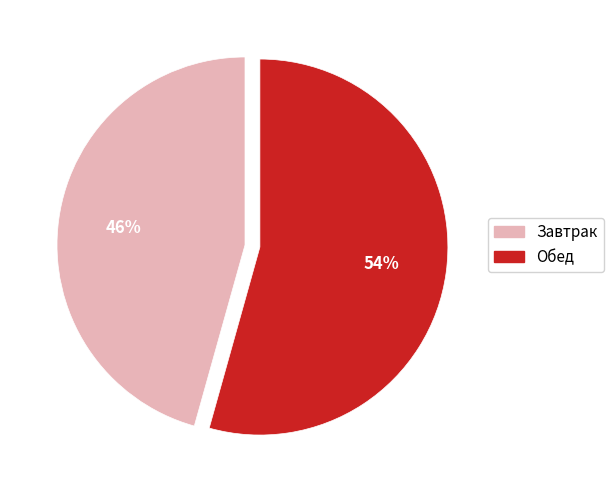

Between Завтрак and Обед, which is larger?

Обед